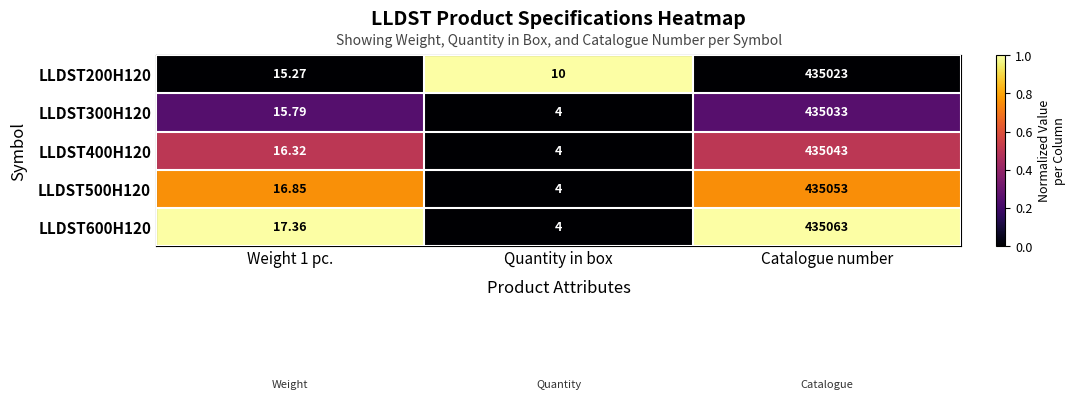

What is the spread (max minus min) of values at Catalogue number?

40.0